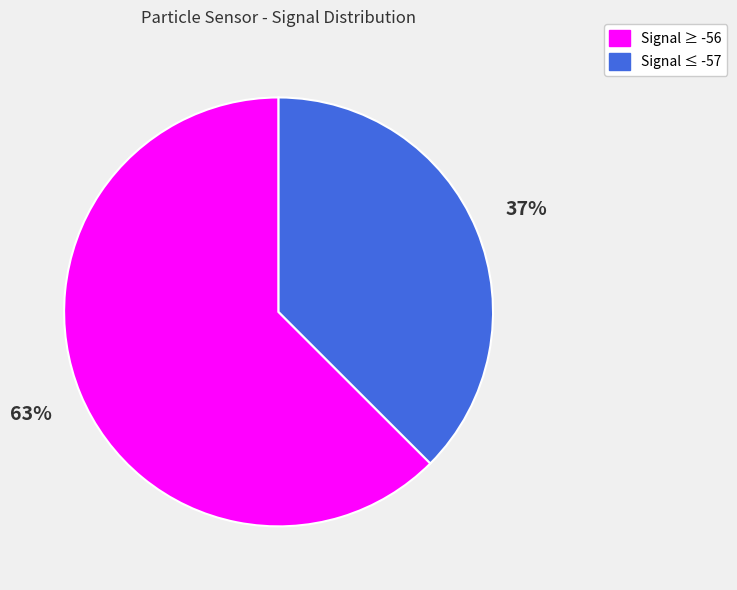

Count the number of slices in the pie.

2